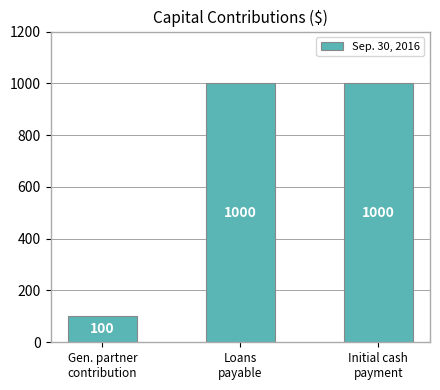

How many data points does each series have?

3